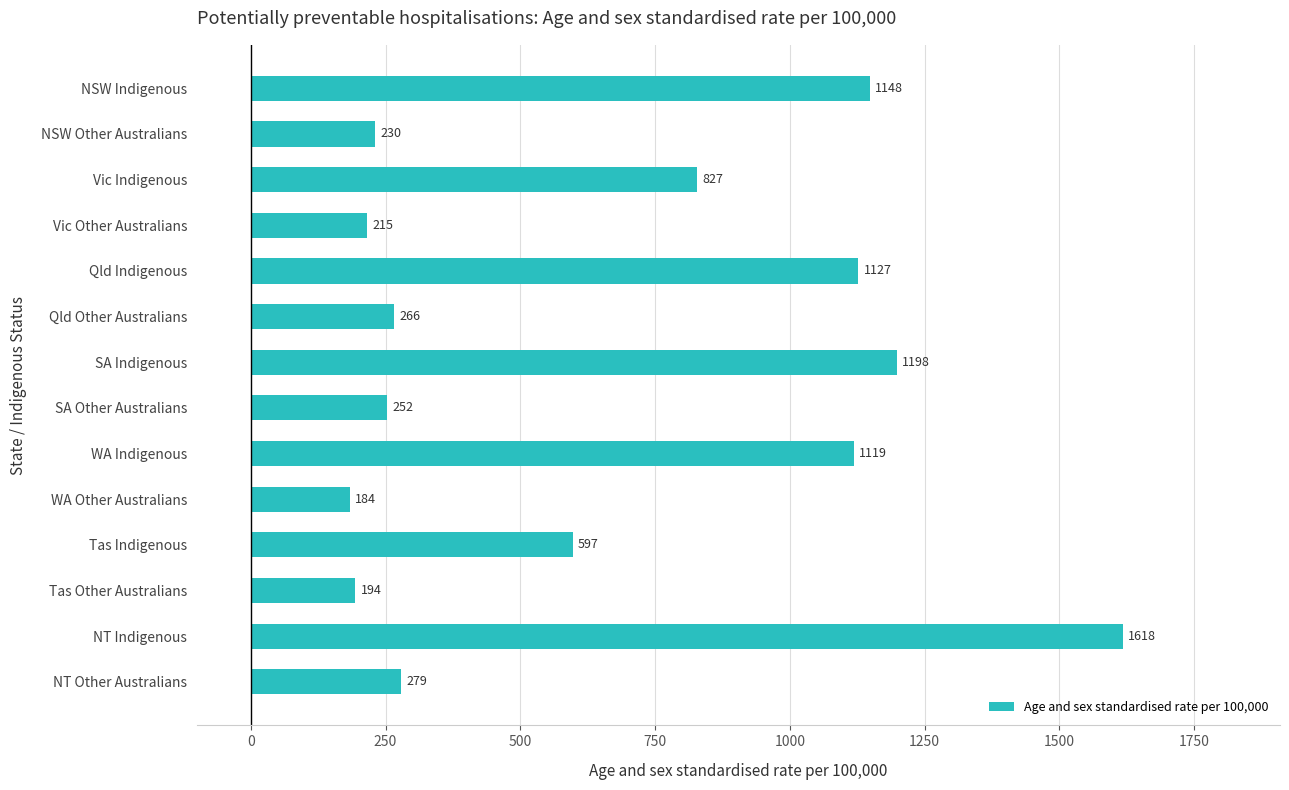

What is the minimum value shown in the chart?

184